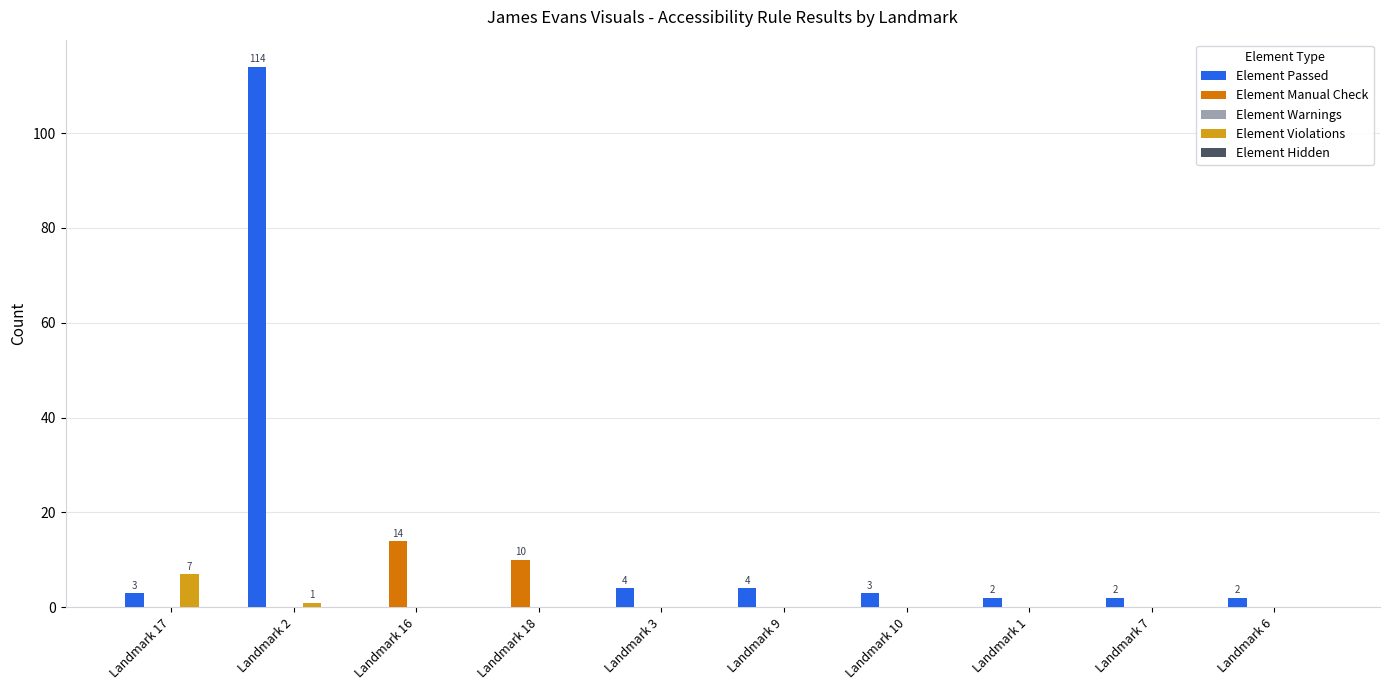

The value of Element Passed at Landmark 7 is 2. True or false?

True